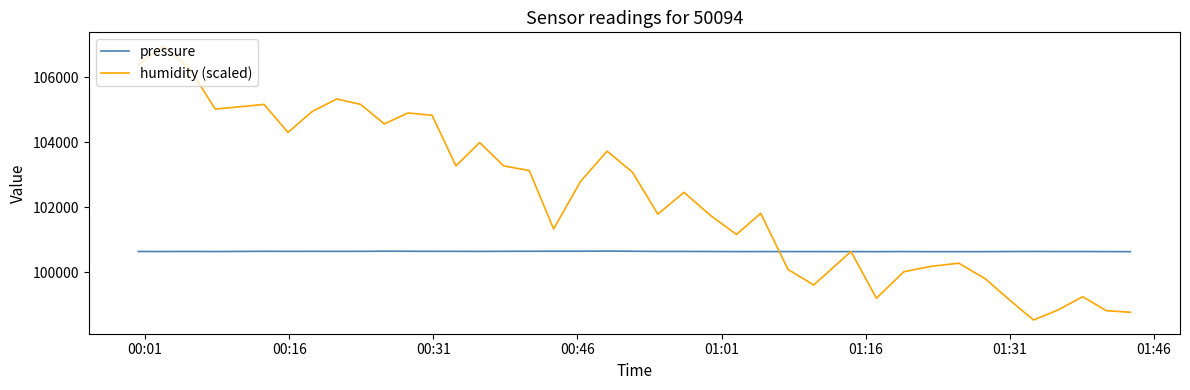

Which series has the largest range (max minus min)?

humidity (scaled)